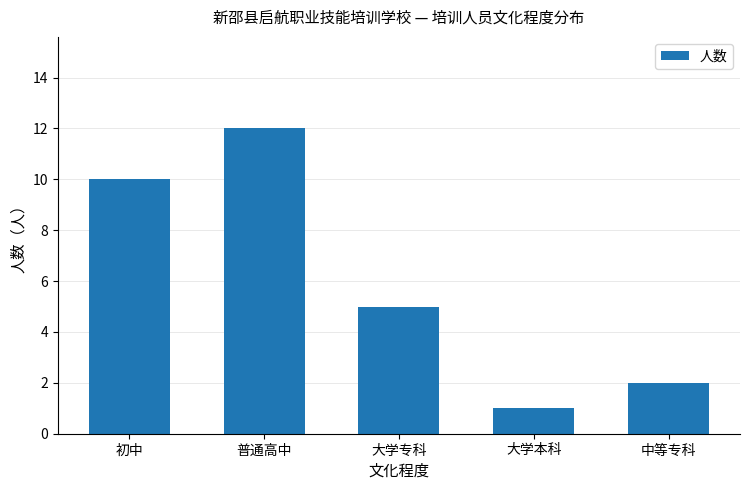

Which has a higher value, 普通高中 or 初中?

普通高中